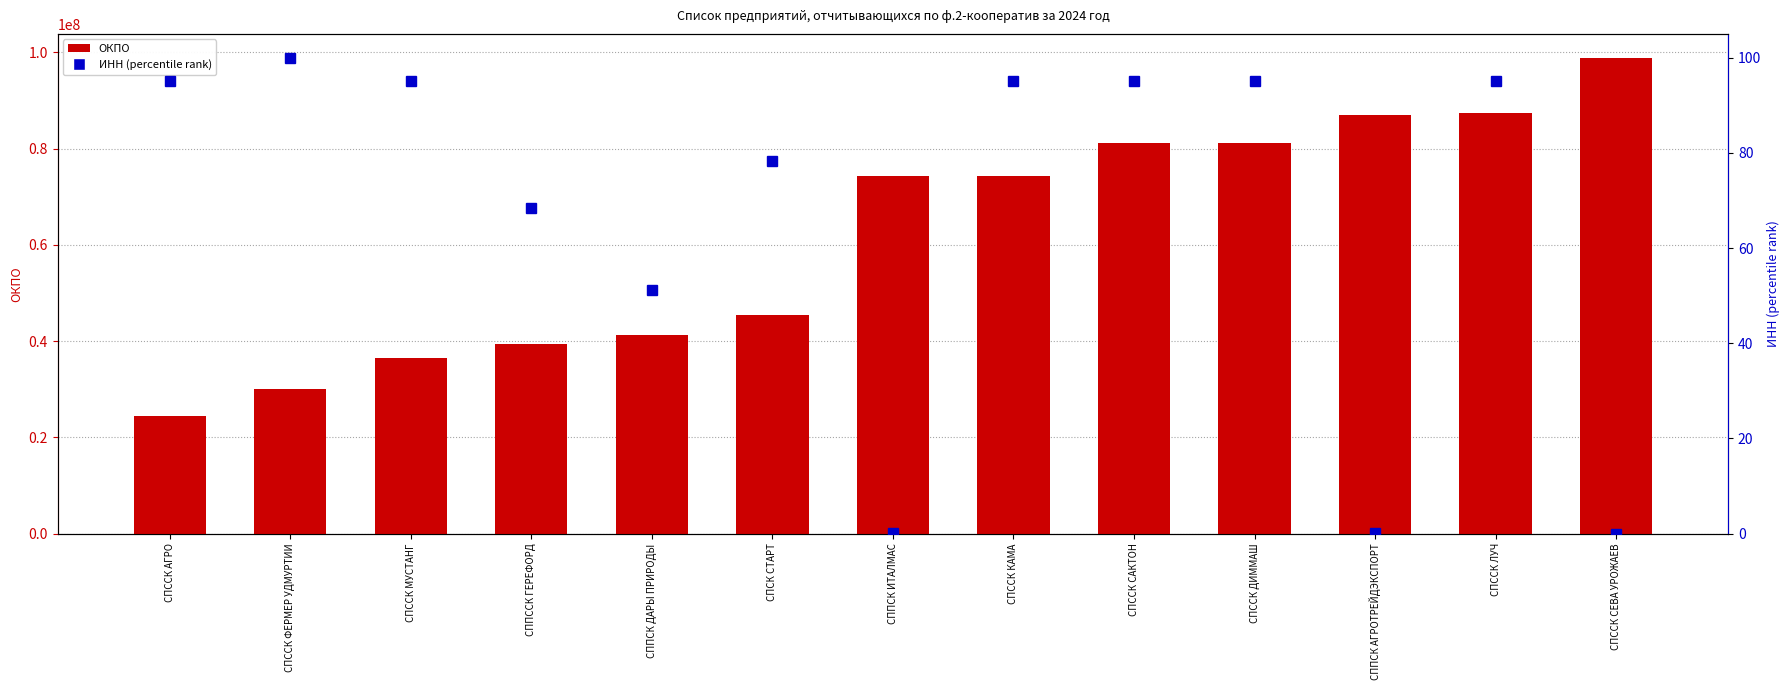

Reading left to right, transcribe all the data shown in this chart.

ОКПО: 24493616.0	30086105.0	36405669.0	39290095.0	41273359.0	45504442.0	74345447.0	74394316.0	81256035.0	81259240.0	86908430.0	87504462.0	98905885.0
ИНН (percentile): 95.1	100.0	95.1	68.3	51.2	78.4	0.0	95.1	95.1	95.1	0.0	95.1	0.0